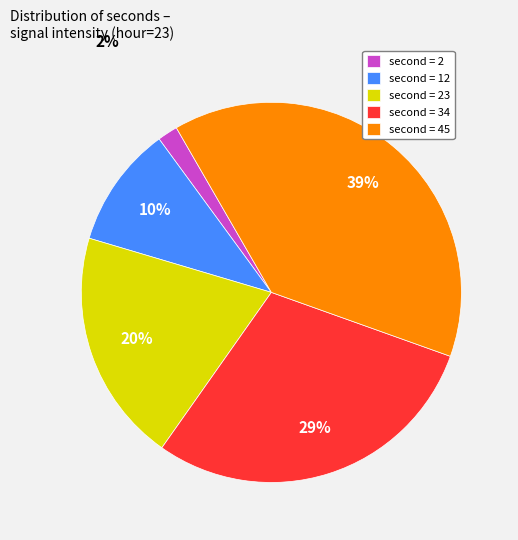

Is there a majority slice in this chart?

No